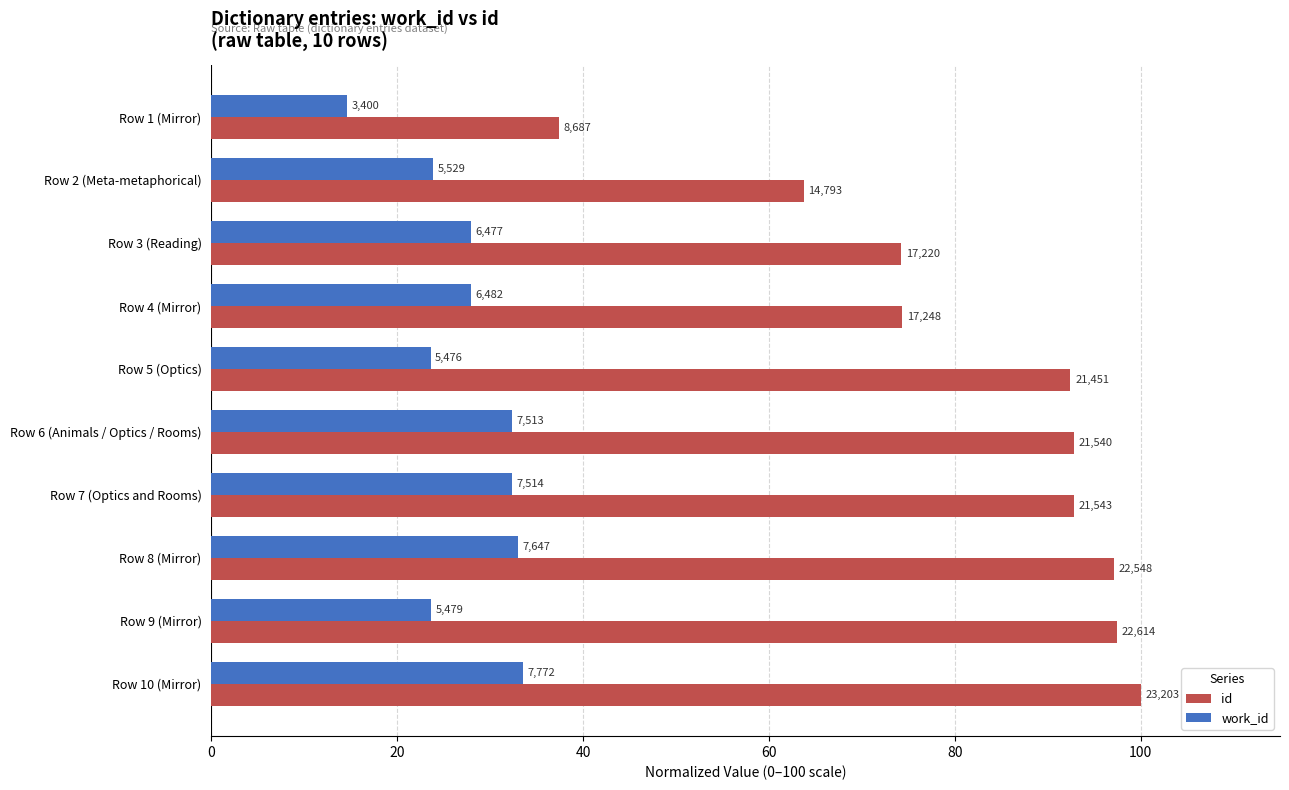

What are all the series names shown in the legend?

id, work_id